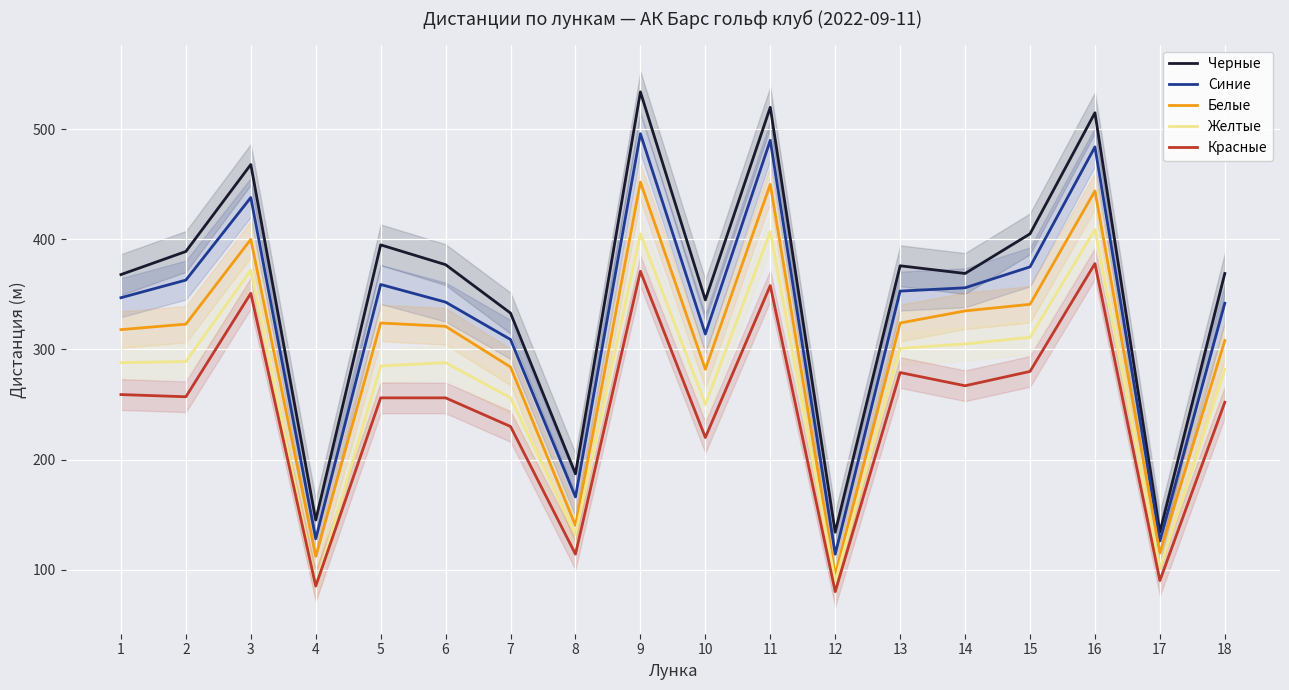

Reading left to right, extract all data points from this chart.

Черные: 1=368	2=389	3=468	4=145	5=395	6=377	7=333	8=187	9=534	10=345	11=520	12=134	13=376	14=369	15=405	16=515	17=134	18=369
Синие: 1=347	2=363	3=438	4=128	5=359	6=343	7=309	8=166	9=496	10=314	11=490	12=114	13=353	14=356	15=375	16=484	17=126	18=342
Белые: 1=318	2=323	3=400	4=112	5=324	6=321	7=284	8=140	9=452	10=282	11=450	12=95	13=324	14=335	15=341	16=444	17=115	18=308
Желтые: 1=288	2=289	3=372	4=85	5=285	6=288	7=256	8=132	9=405	10=250	11=407	12=89	13=301	14=305	15=311	16=409	17=101	18=282
Красные: 1=259	2=257	3=351	4=85	5=256	6=256	7=230	8=114	9=371	10=220	11=358	12=80	13=279	14=267	15=280	16=378	17=90	18=252